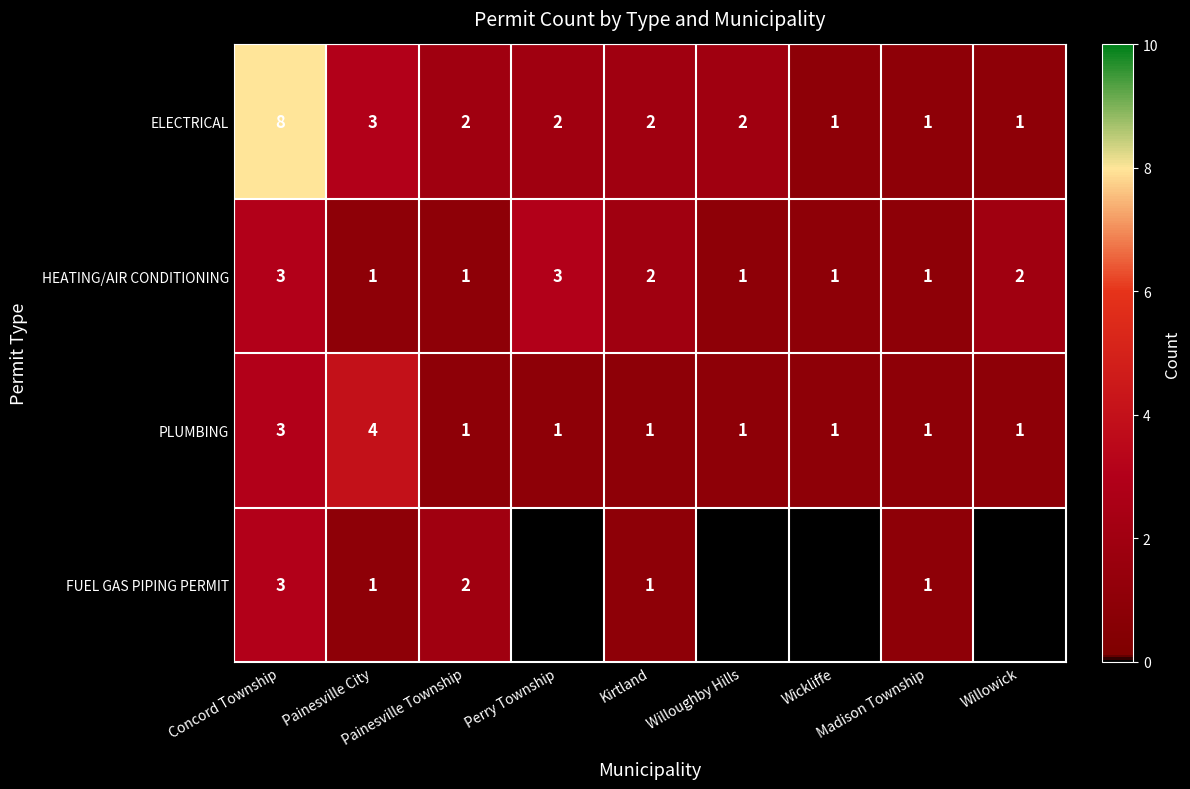

Count the ELECTRICAL values in the range 1 to 2.

7